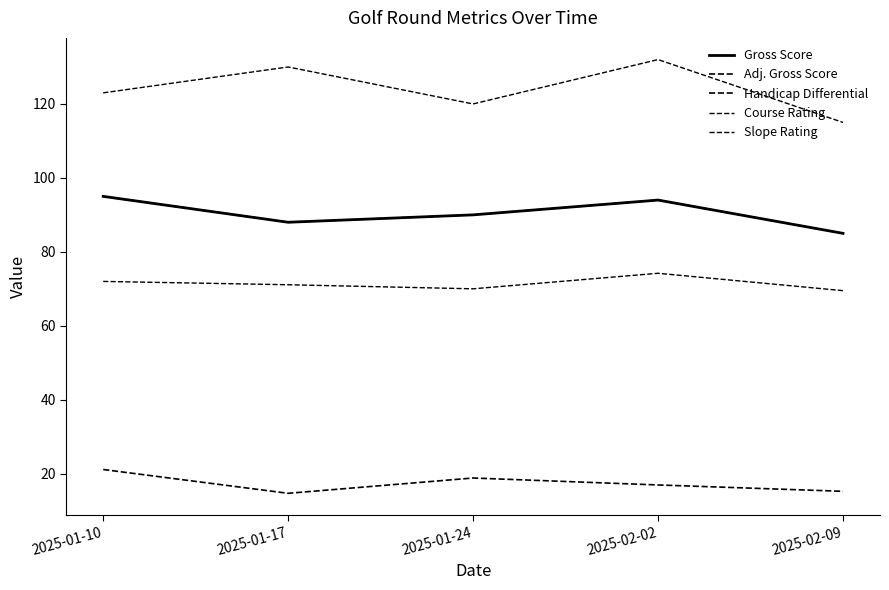

In Course Rating, how many points are higher than both neighbors (excluding endpoints)?

1